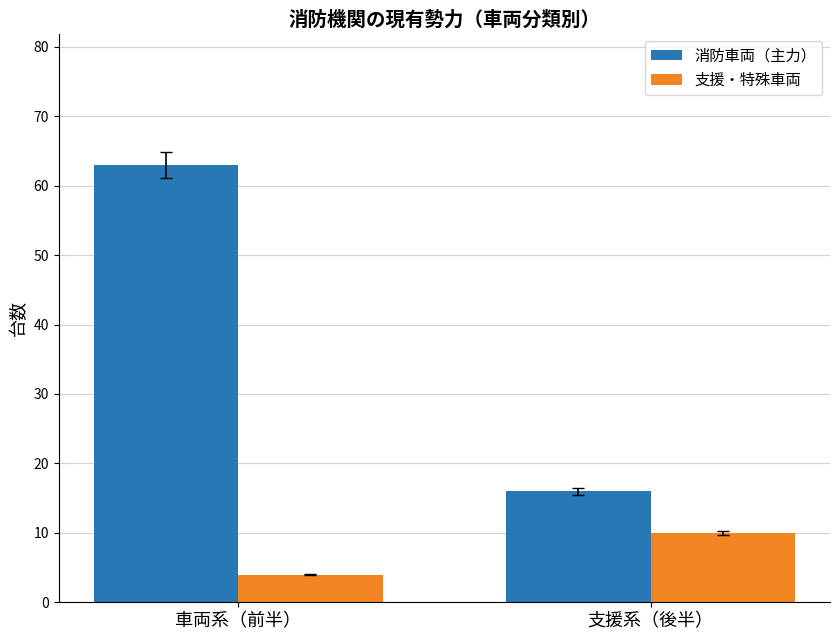

Rank the categories by 支援・特殊車両 value from lowest to highest.

車両系（前半）, 支援系（後半）